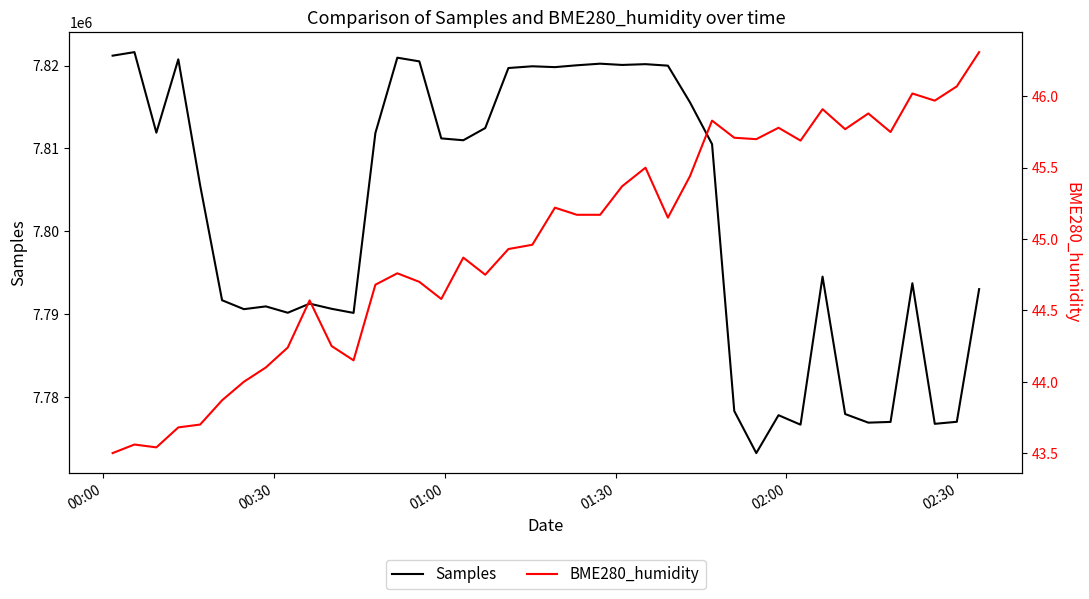

What is the maximum value for Samples?

7821629